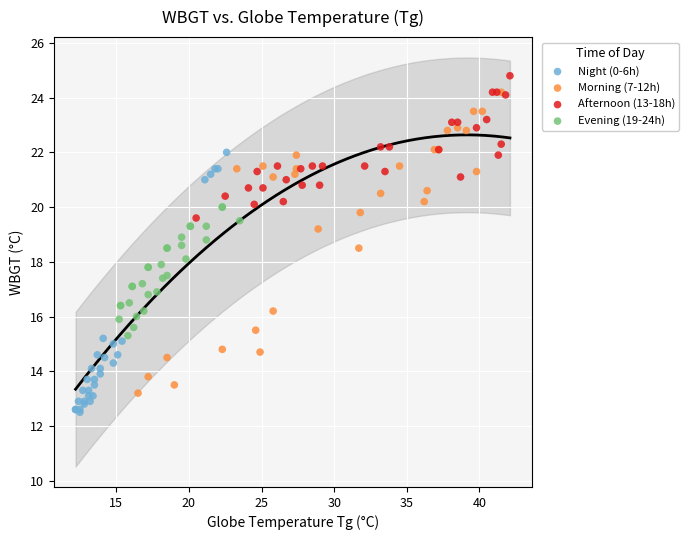

Which series has the widest spread of Y values?

Morning (7-12h)